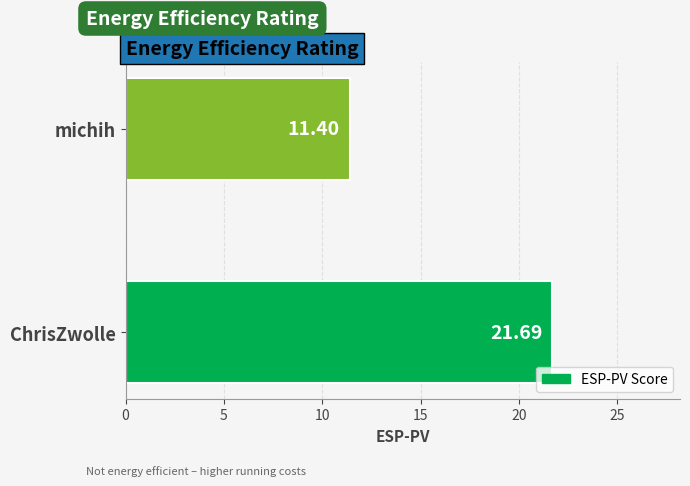

Are the bars grouped side by side (vs. stacked)?

No